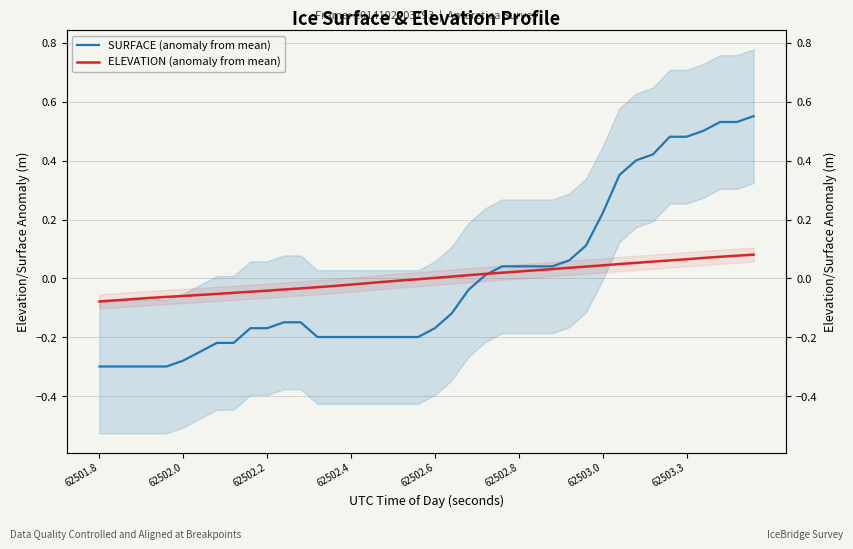

How many times do SURFACE (anomaly from mean) and ELEVATION (anomaly from mean) cross each other?

1